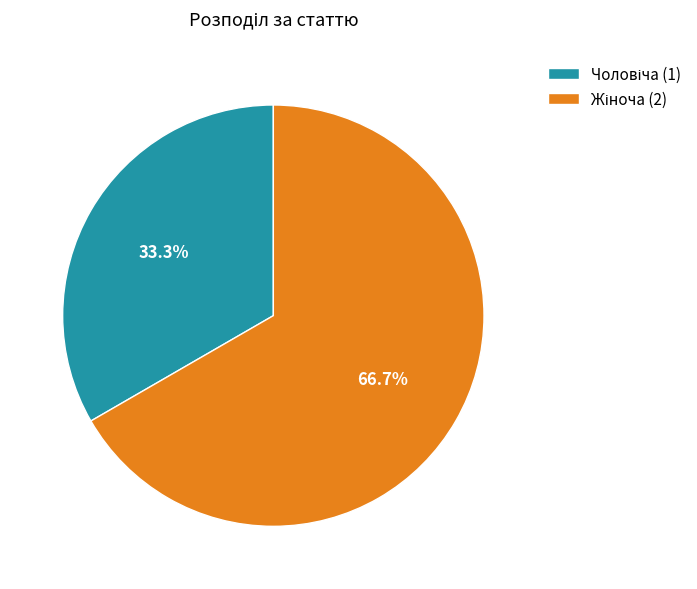

Is there a majority slice in this chart?

Yes